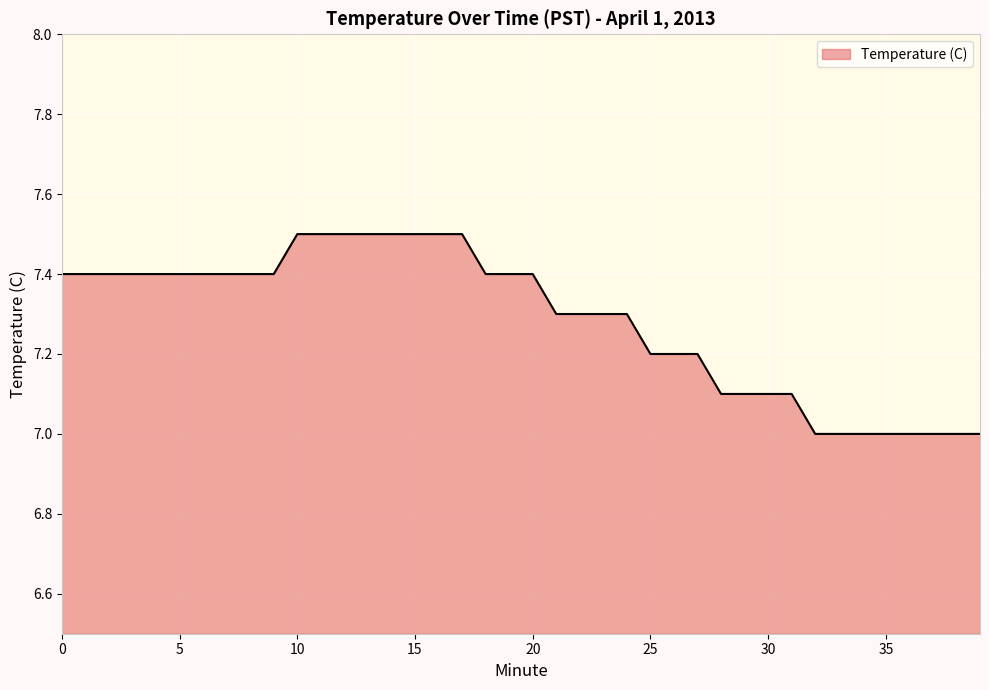

What is the greatest value displayed?

7.5